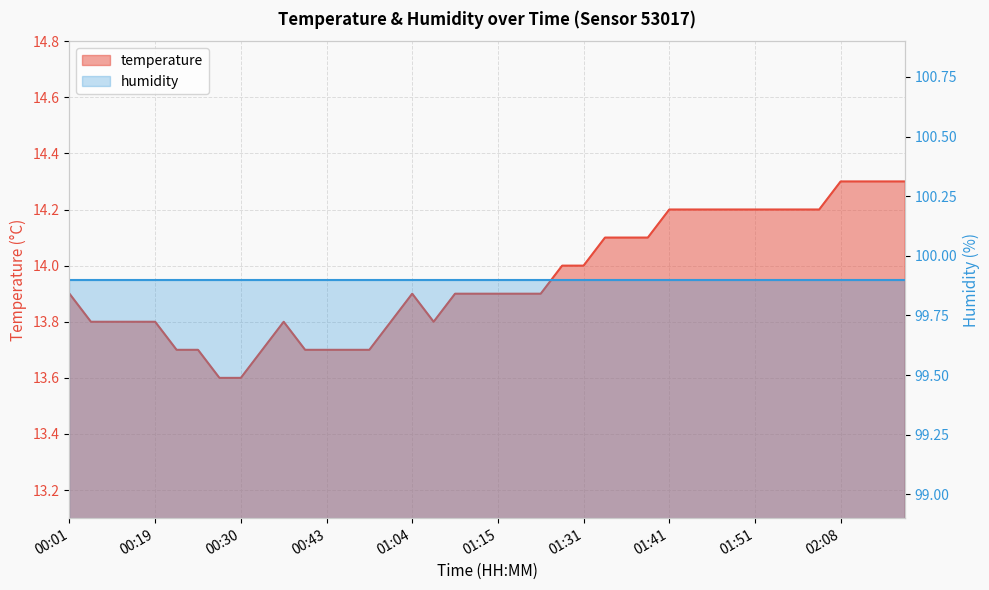

What is the value of the 17th point from the left?

13.9